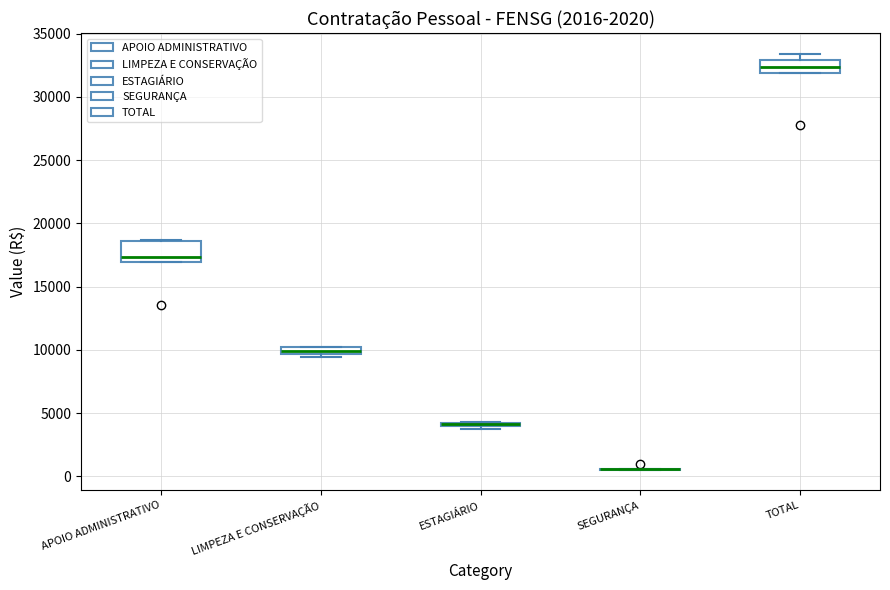

Which box is the tallest, from its lower edge to its upper edge?

APOIO ADMINISTRATIVO